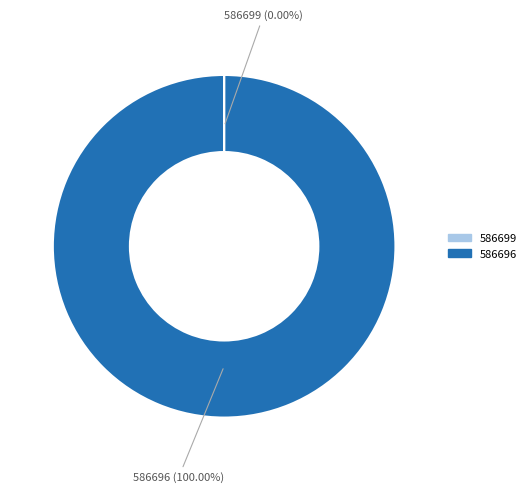

Which slice is the largest?

586696